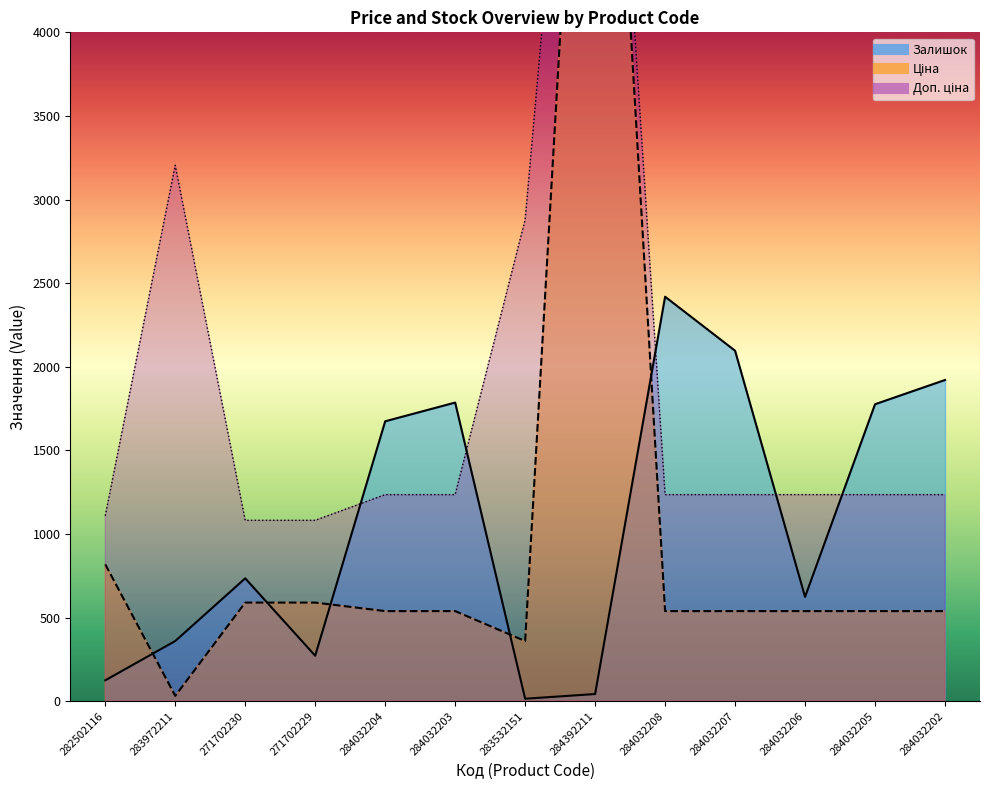

What are all the series names shown in the legend?

Ціна, Доп. ціна, Залишок